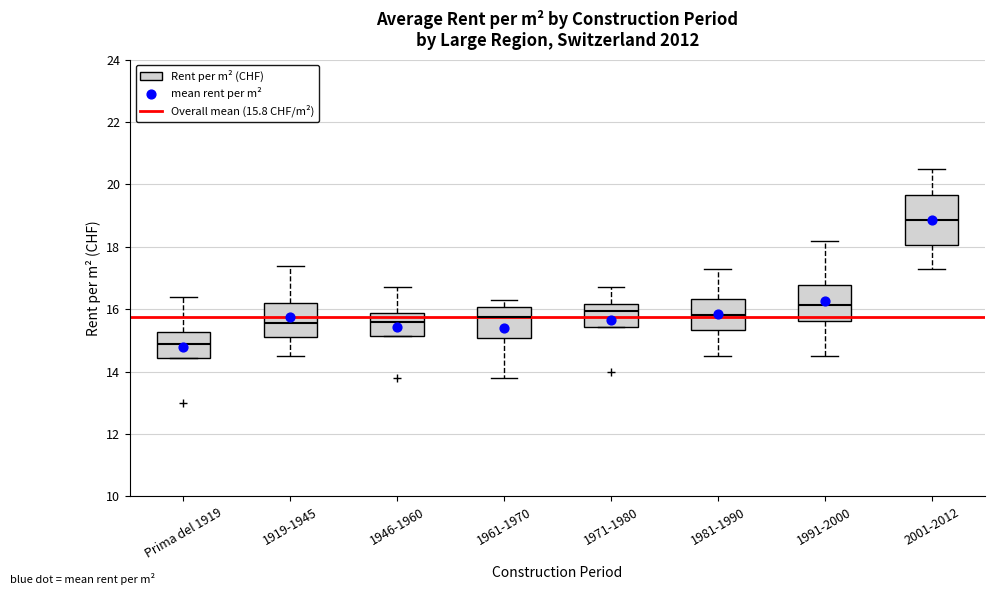

Reading left to right, transcribe this box plot: for each box, give where its median line is, the range the box spans, and where its two whiskers end, as read against the y-axis. The values are not printed on the chart, so give them approximately, as read against the axis.

Prima del 1919: median 15.0, box 14.4 to 15.2, whiskers 14.4 to 16.4
1919-1945: median 15.6, box 15.2 to 16.2, whiskers 14.6 to 17.4
1946-1960: median 15.6, box 15.2 to 15.8, whiskers 15.2 to 16.8
1961-1970: median 15.8, box 15.0 to 16.0, whiskers 13.8 to 16.4
1971-1980: median 16.0, box 15.4 to 16.2, whiskers 15.4 to 16.8
1981-1990: median 15.8, box 15.4 to 16.4, whiskers 14.6 to 17.4
1991-2000: median 16.2, box 15.6 to 16.8, whiskers 14.6 to 18.2
2001-2012: median 18.8, box 18.0 to 19.6, whiskers 17.4 to 20.6